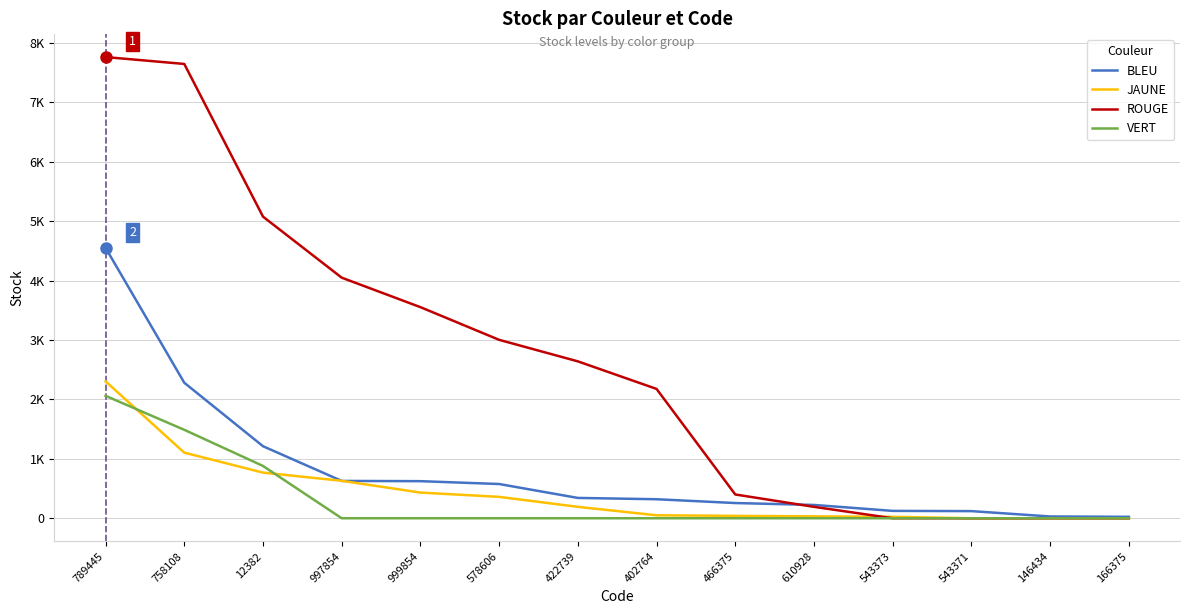

What are all the series names shown in the legend?

BLEU, JAUNE, ROUGE, VERT